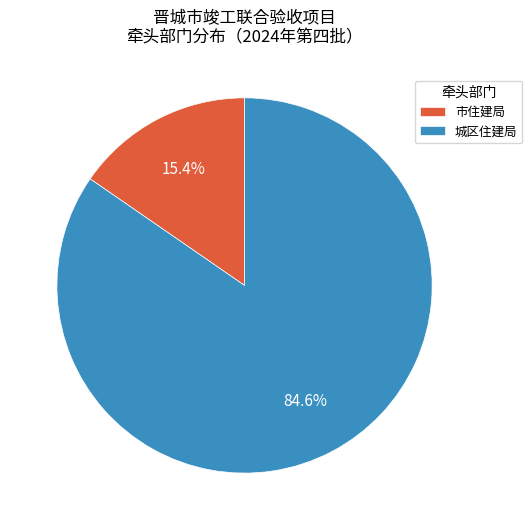

To the nearest percent, what percentage of the pie is 城区住建局?

85%